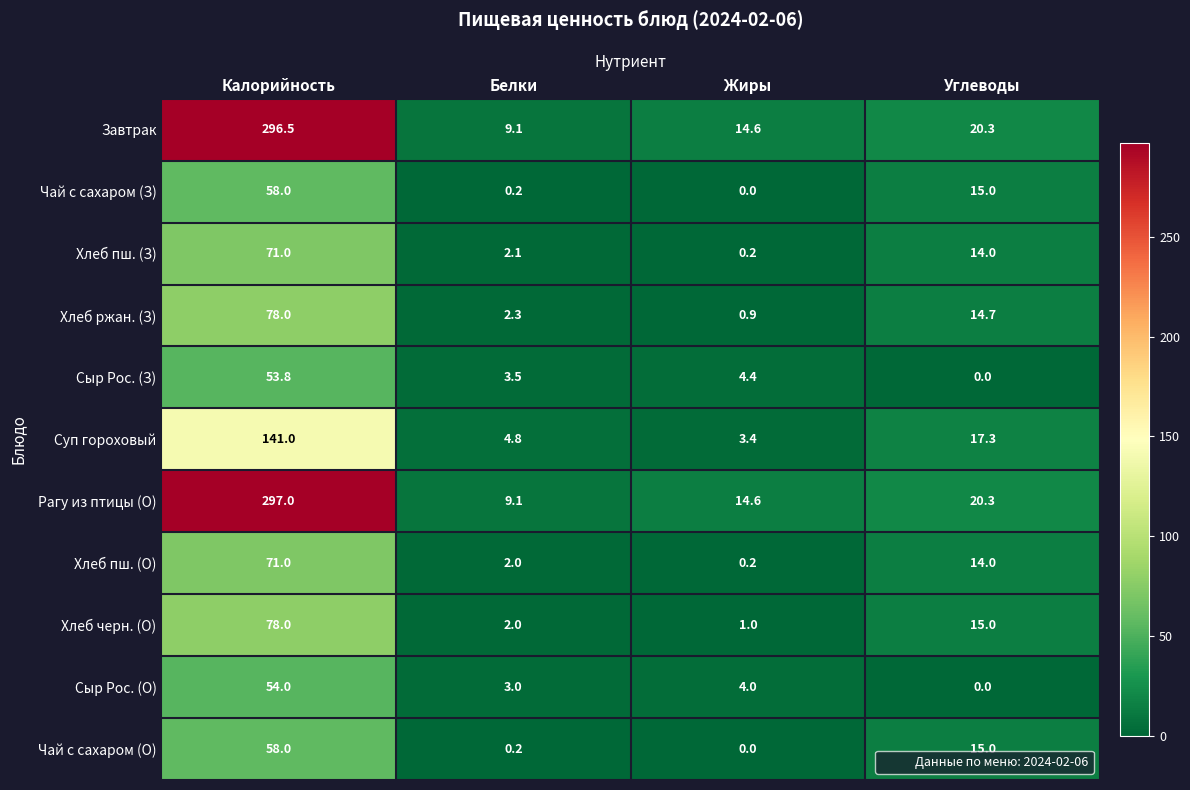

At which label is Рагу из птицы (О) closest to 153?

Углеводы